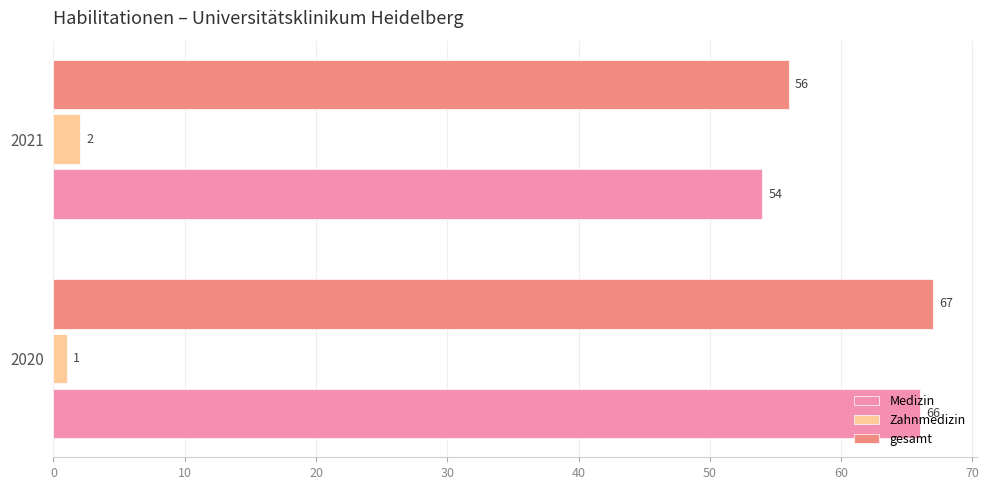

Rank the series by their maximum value, from highest to lowest.

gesamt, Medizin, Zahnmedizin